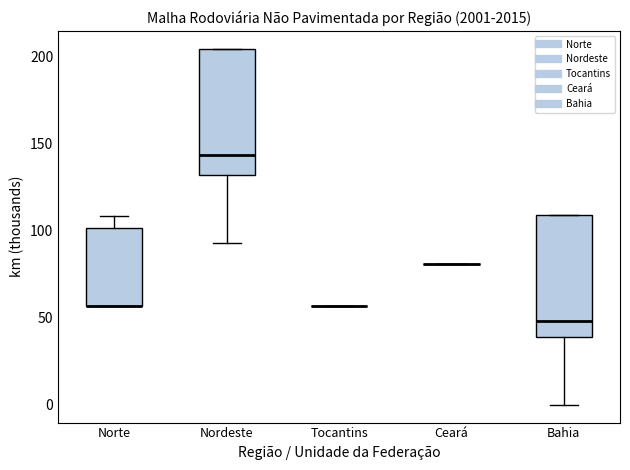

Reading left to right, read every box against the y-axis: the position of its median line, the range the box covers, and the ends of its whiskers. The values are not printed on the chart, so give them approximately, as read against the axis.

Norte: median 55 (drawn on the box's lower edge), box 55 to 100, whiskers 55 to 110
Nordeste: median 145, box 130 to 205, whiskers 95 to 205
Tocantins: box collapsed to a line at 55, whiskers 55 to 55
Ceará: box collapsed to a line at 80, whiskers 80 to 80
Bahia: median 50, box 40 to 110, whiskers 0 to 110